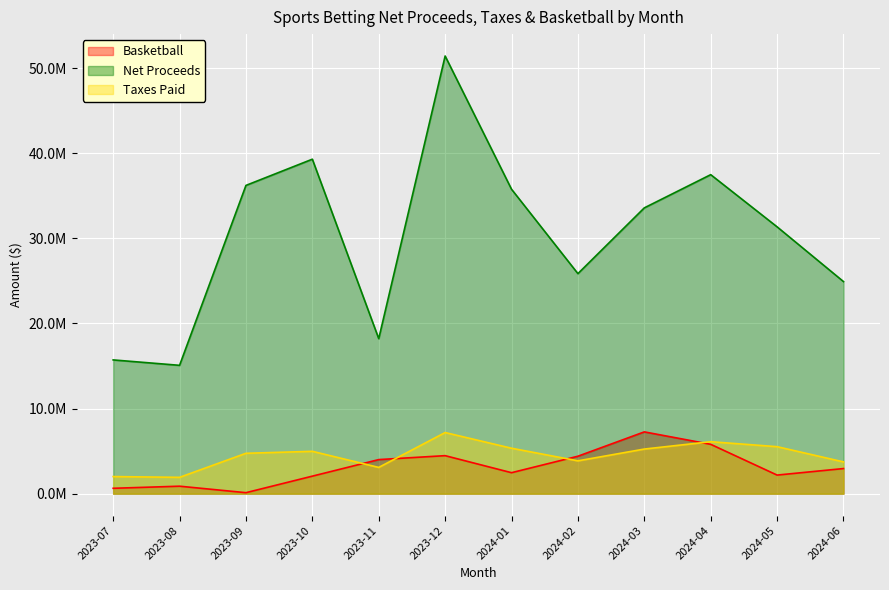

What is the label of the 8th point from the right?

2023-11